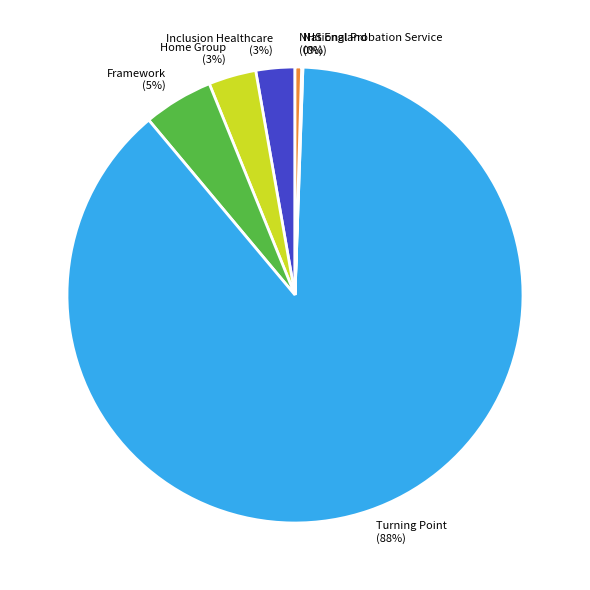

Approximately how many times larger is the value at Inclusion Healthcare compared to NHS England?

6.0